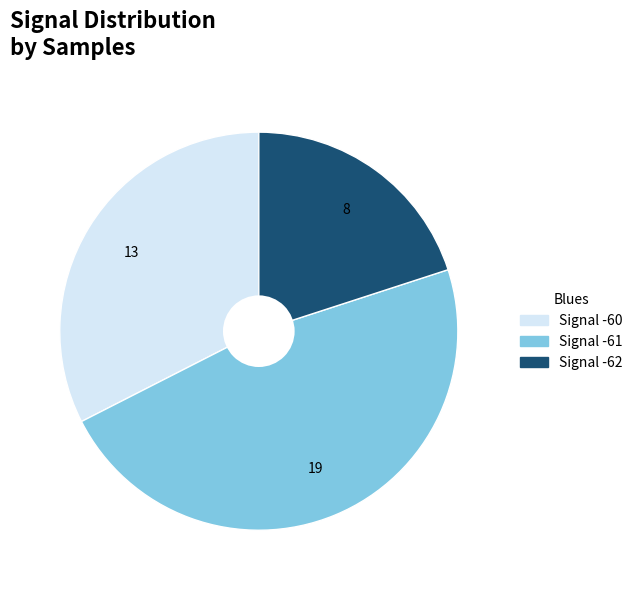

Is there a majority slice in this chart?

No